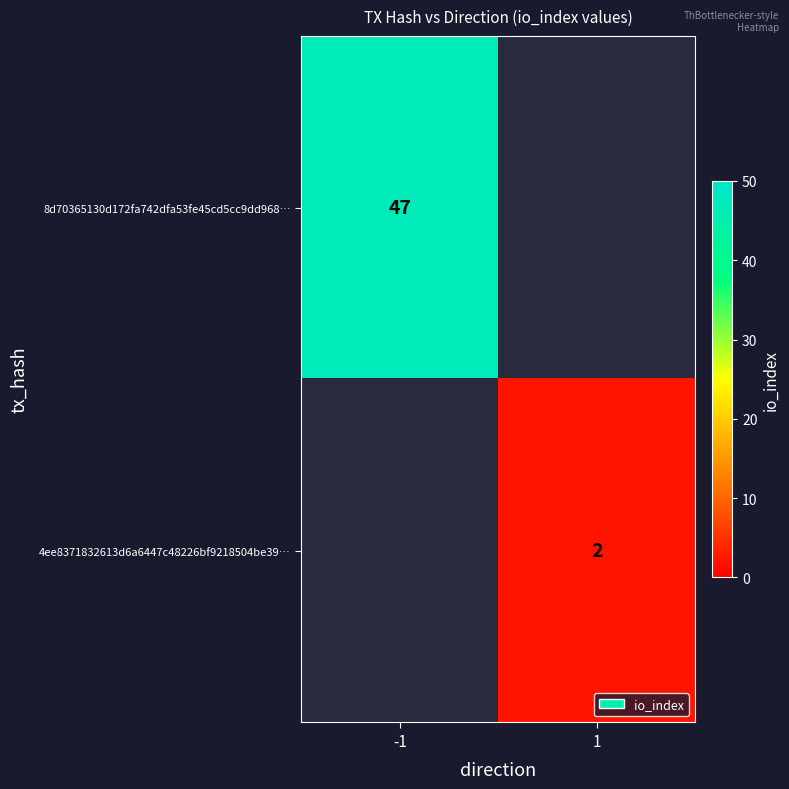

Is it true that 8d70365130d172fa742dfa53fe45cd5cc9dd968… equals 64 at -1?

False